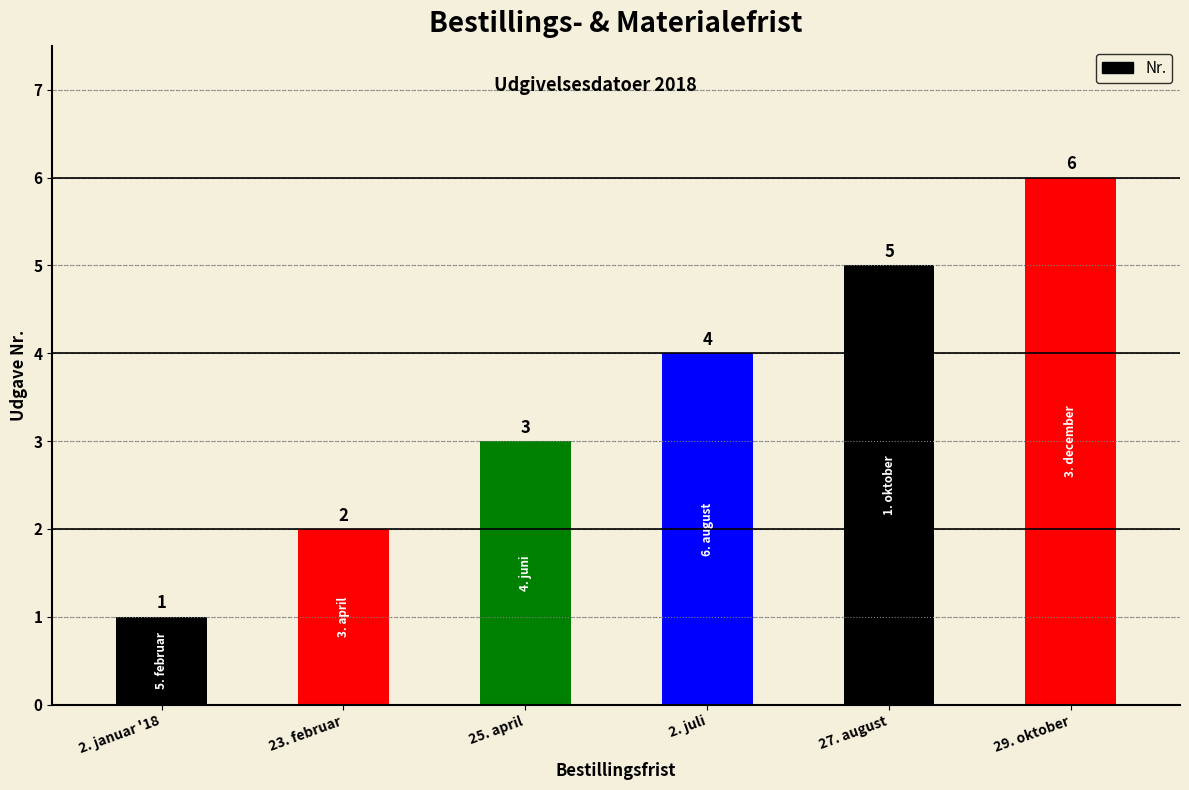

What is the sum of the values at 23. februar and 29. oktober?

8